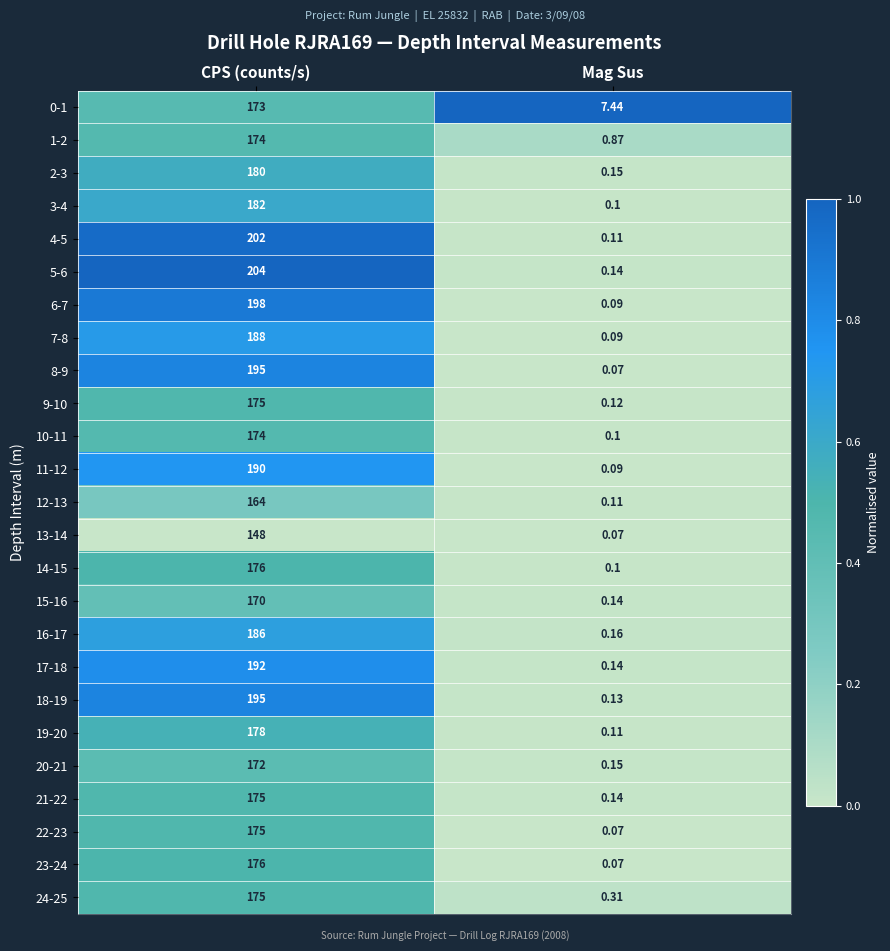

Is the value of 8-9 at Mag Sus greater than the value of 20-21 at CPS (counts/s)?

No